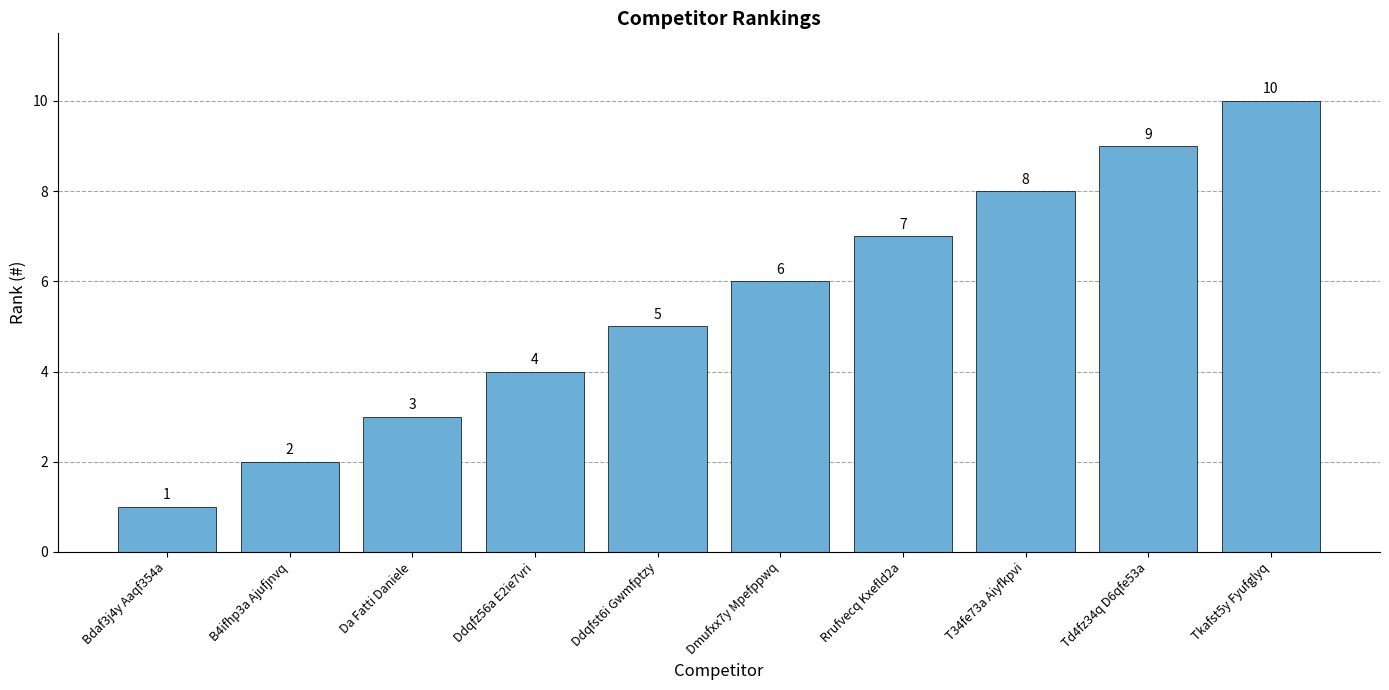

Reading left to right, what are all the values shown in this chart?

1	2	3	4	5	6	7	8	9	10